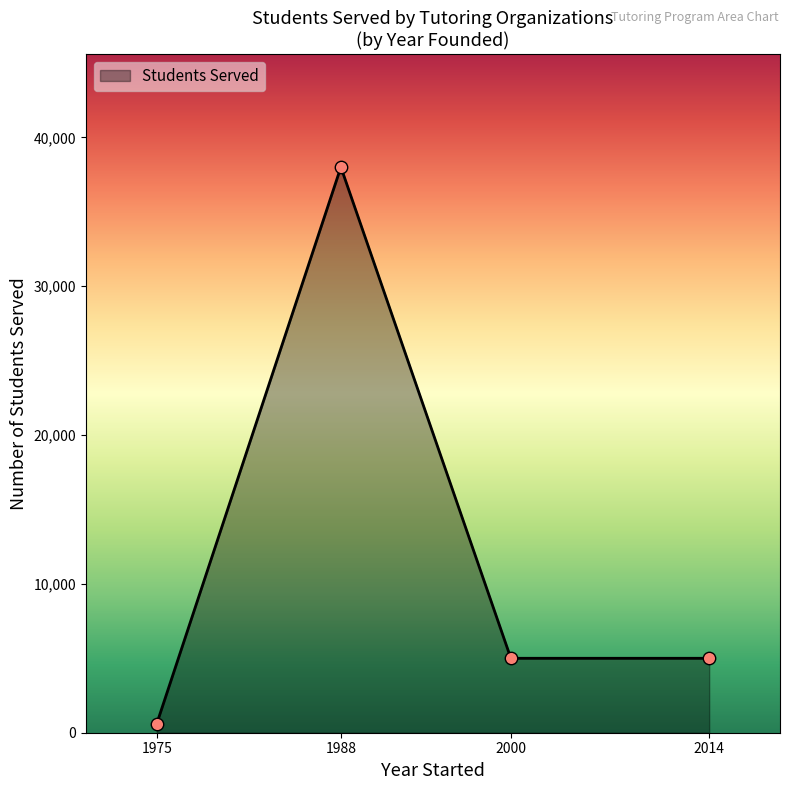

What is the change in value from 1988 to 2000?

-33000